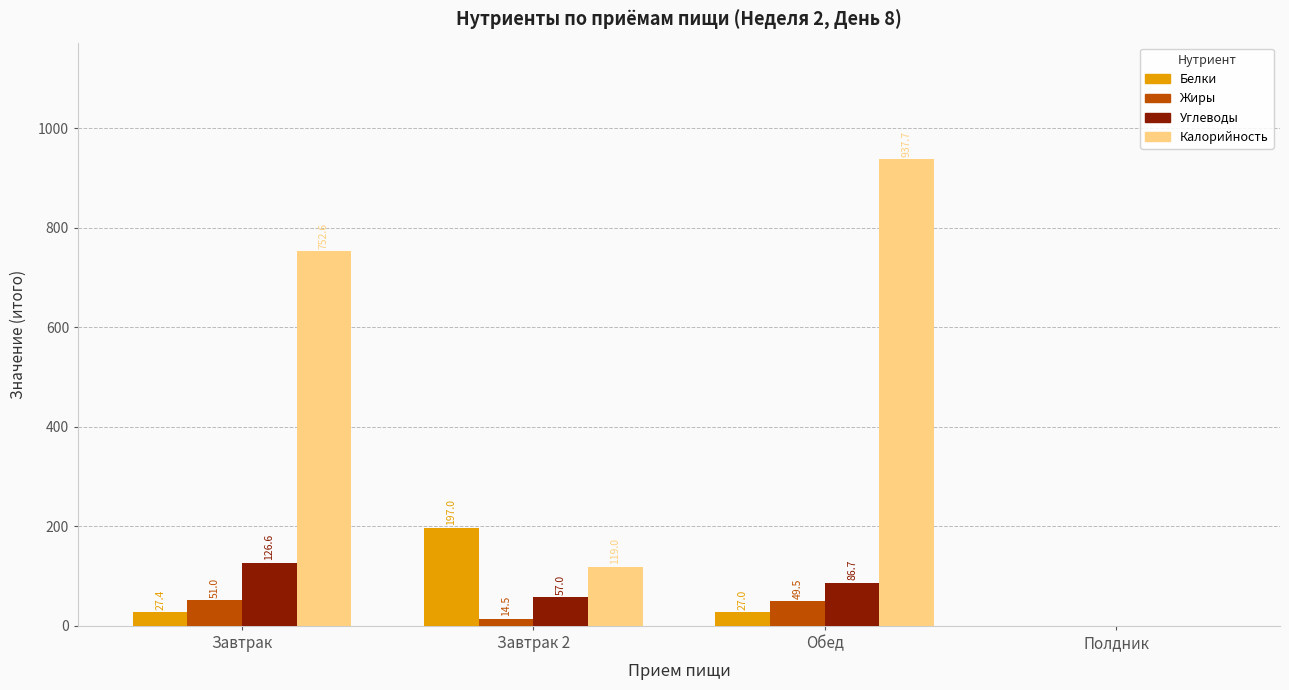

Is the value of Калорийность at Завтрак greater than the value of Углеводы at Завтрак?

Yes